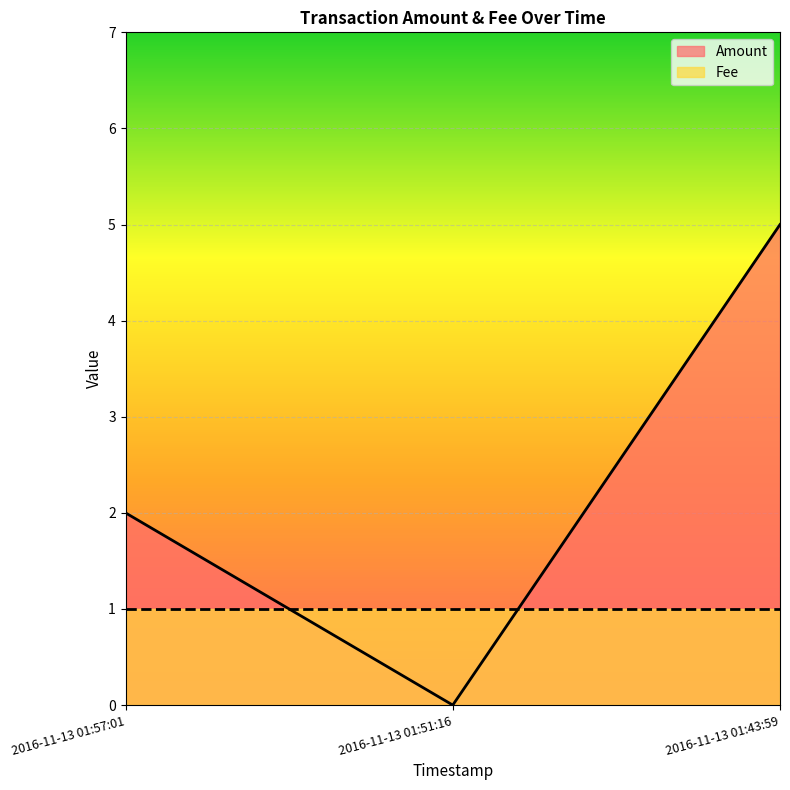

List the labels in order of value, smallest first.

2016-11-13 01:51:16, 2016-11-13 01:57:01, 2016-11-13 01:43:59